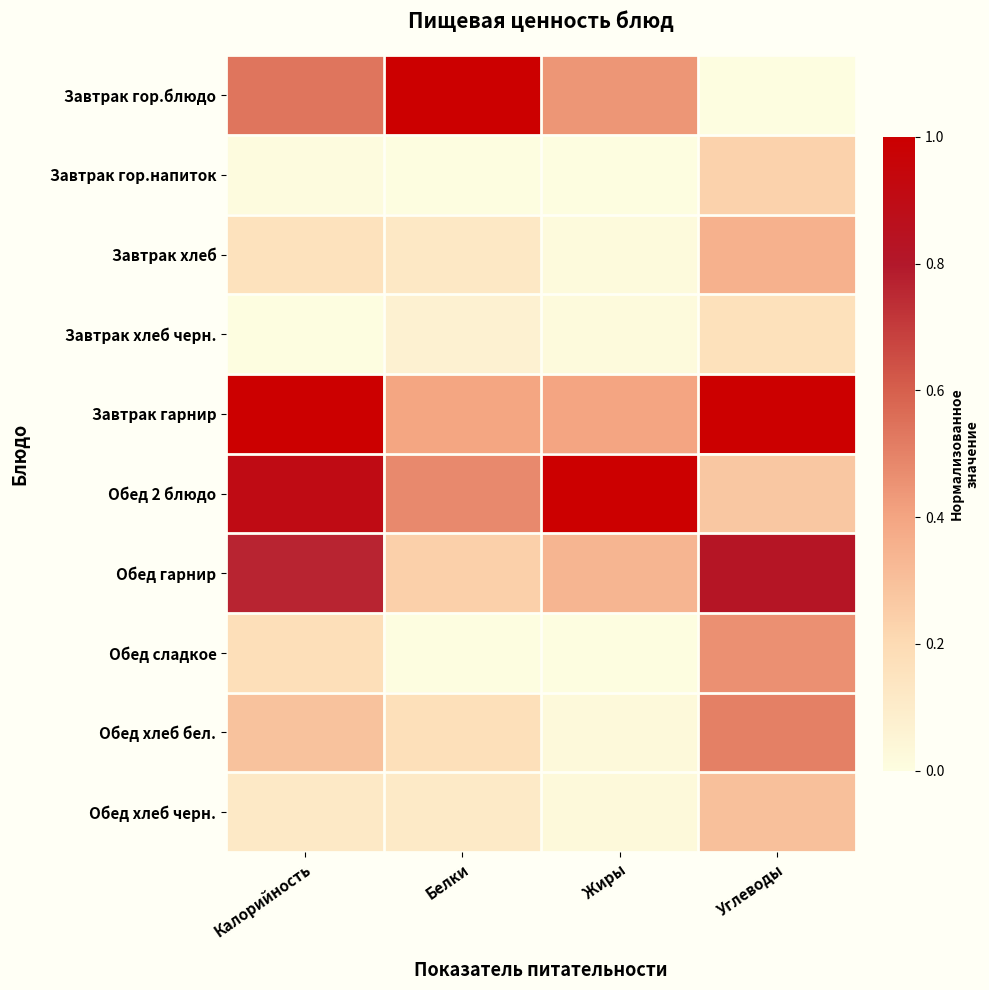

Count the number of categories in the chart.

4